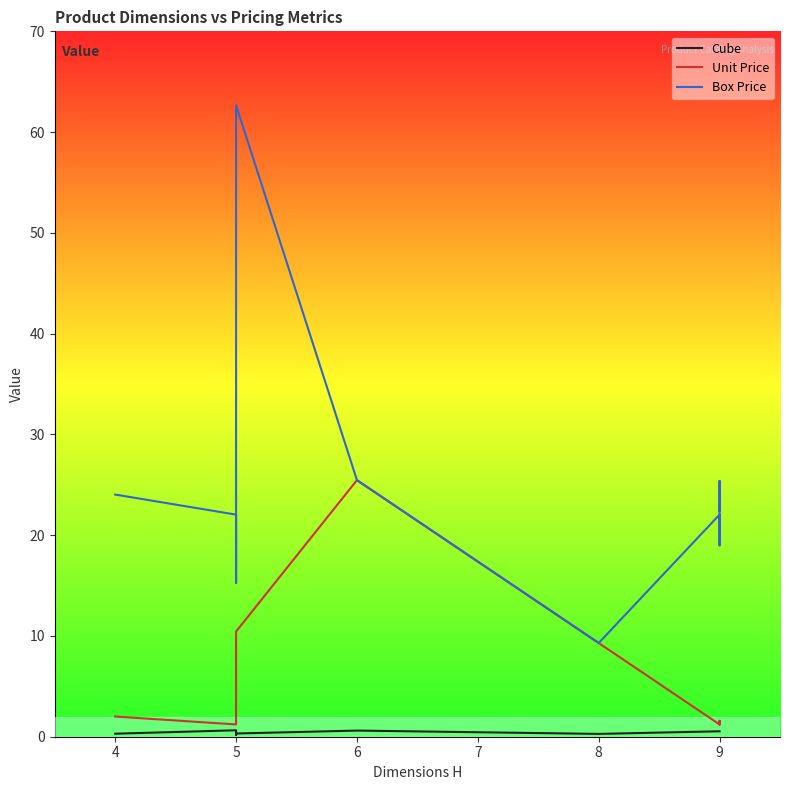

Reading left to right, list all the values displayed in this chart.

Cube: 0.3	0.3	0.6	0.2	0.3	0.6	0.3	0.3	0.5	0.5	0.5	0.5	0.5	0.5	0.5	0.5	0.5	0.5
Unit Price: 2.0	2.0	1.2	1.3	10.4	25.5	9.3	9.3	1.2	1.2	1.2	1.2	1.2	1.2	1.2	1.6	1.3	1.2
Box Price: 24.0	24.0	22.0	15.3	62.7	25.5	9.3	9.3	22.0	21.7	22.0	22.0	22.0	22.0	22.0	19.0	25.4	22.4